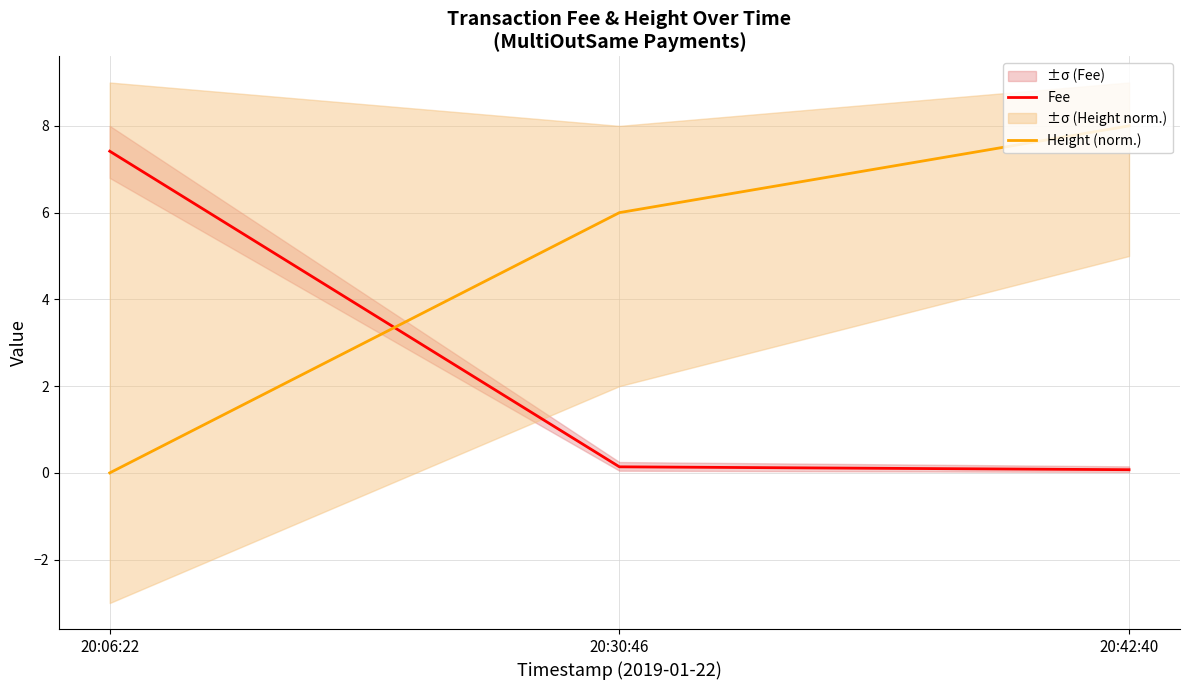

Rank the series by their average value, from highest to lowest.

Height (norm.), Fee